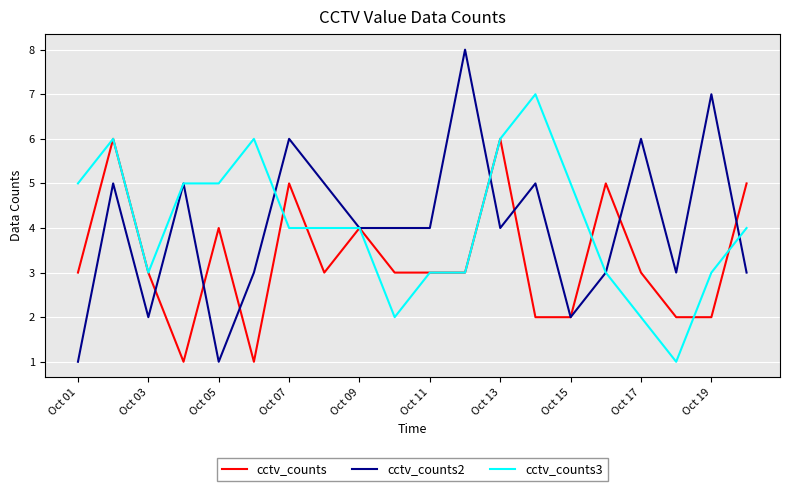

What is the highest value of the cctv_counts series?

6